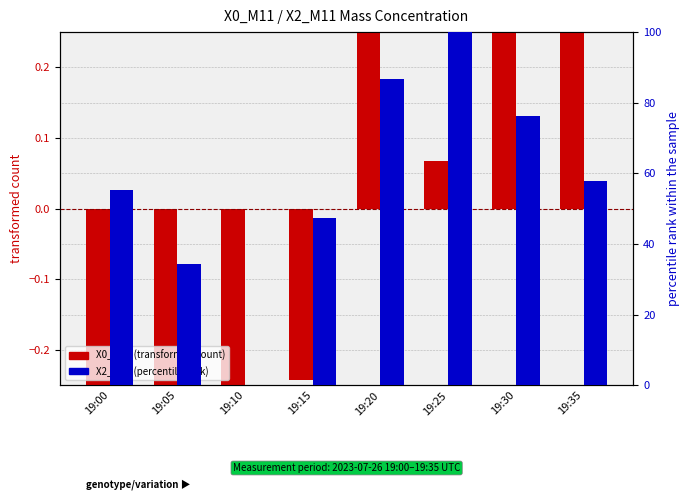

Is it true that X2_M11 (percentile rank) equals 55.6 at 19:05?

False